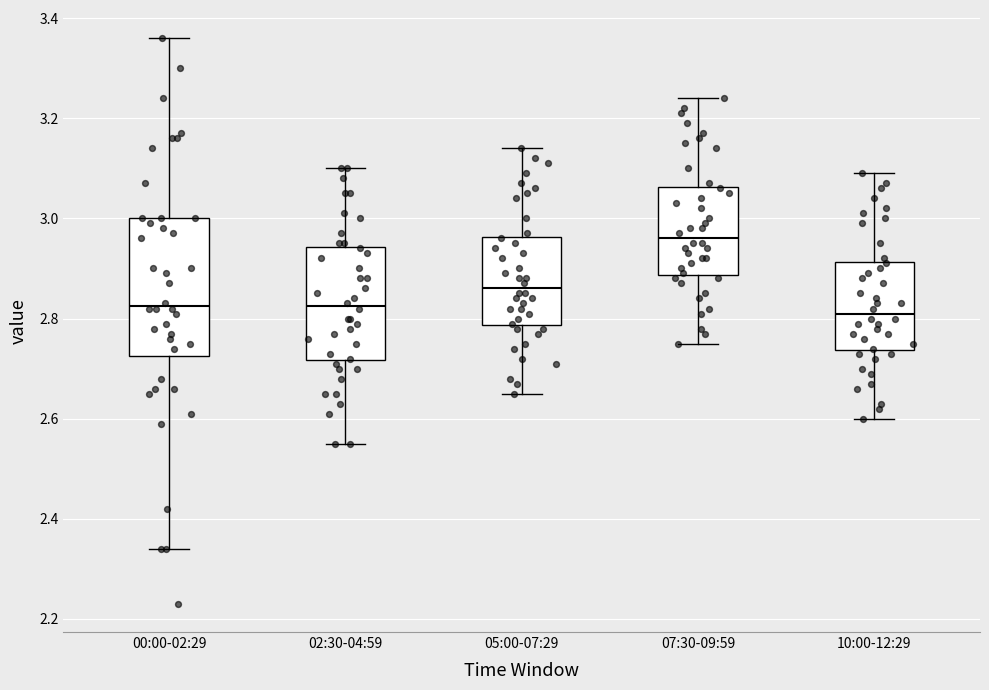

Reading left to right, transcribe this box plot: for each box, give where its median line is, the range the box spans, and where its two whiskers end, as read against the y-axis. The values are not printed on the chart, so give them approximately, as read against the axis.

00:00-02:29: median 2.82, box 2.72 to 3.00, whiskers 2.34 to 3.36
02:30-04:59: median 2.82, box 2.72 to 2.94, whiskers 2.56 to 3.10
05:00-07:29: median 2.86, box 2.78 to 2.96, whiskers 2.66 to 3.14
07:30-09:59: median 2.96, box 2.88 to 3.06, whiskers 2.76 to 3.24
10:00-12:29: median 2.82, box 2.74 to 2.92, whiskers 2.60 to 3.10